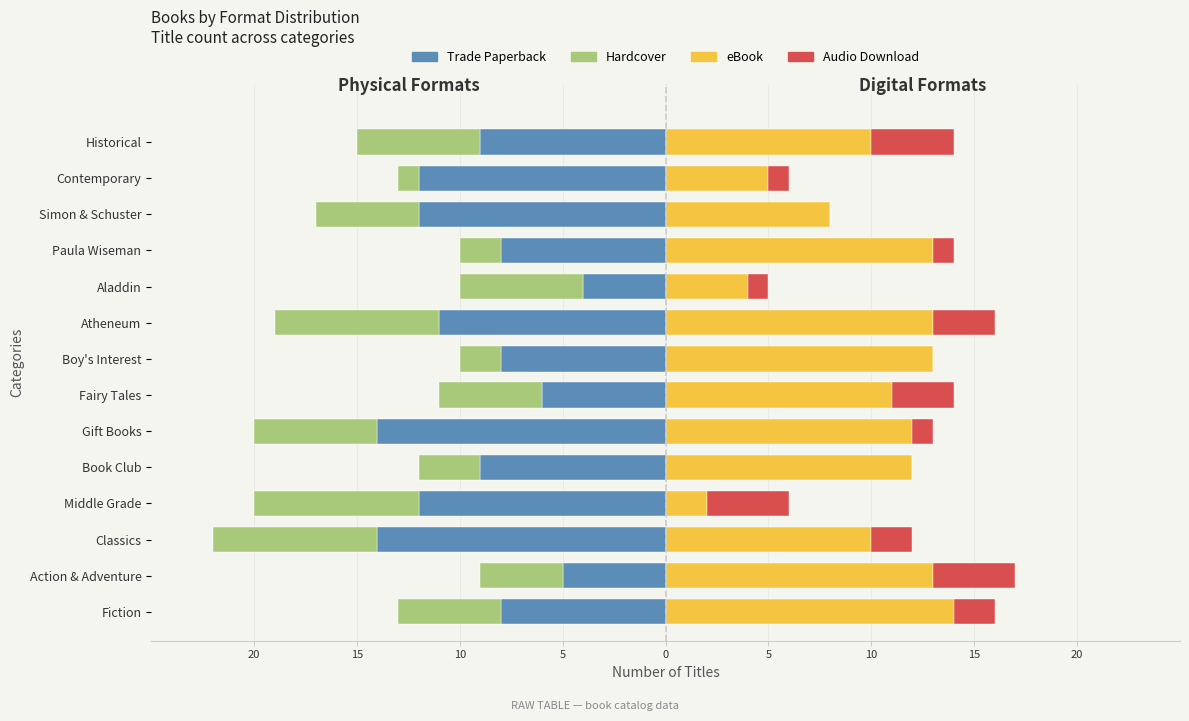

How many bars are there in each group?

4